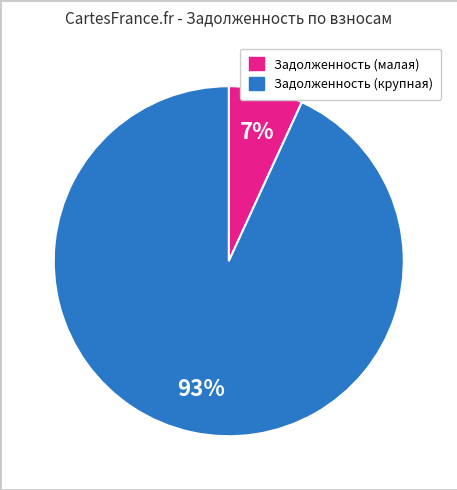

To the nearest percent, what is the difference between the largest and smallest slice percentages?

86%